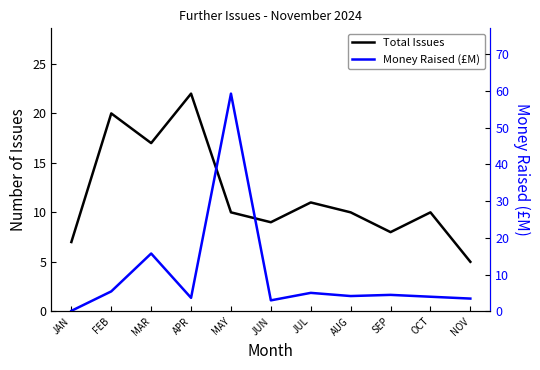

List the series in order of their peak value, lowest first.

Total Issues, Money Raised (£M)